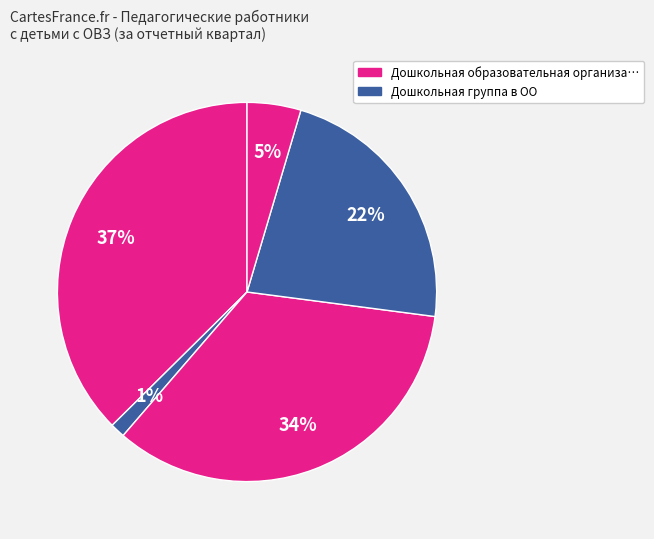

Is there a majority slice in this chart?

No